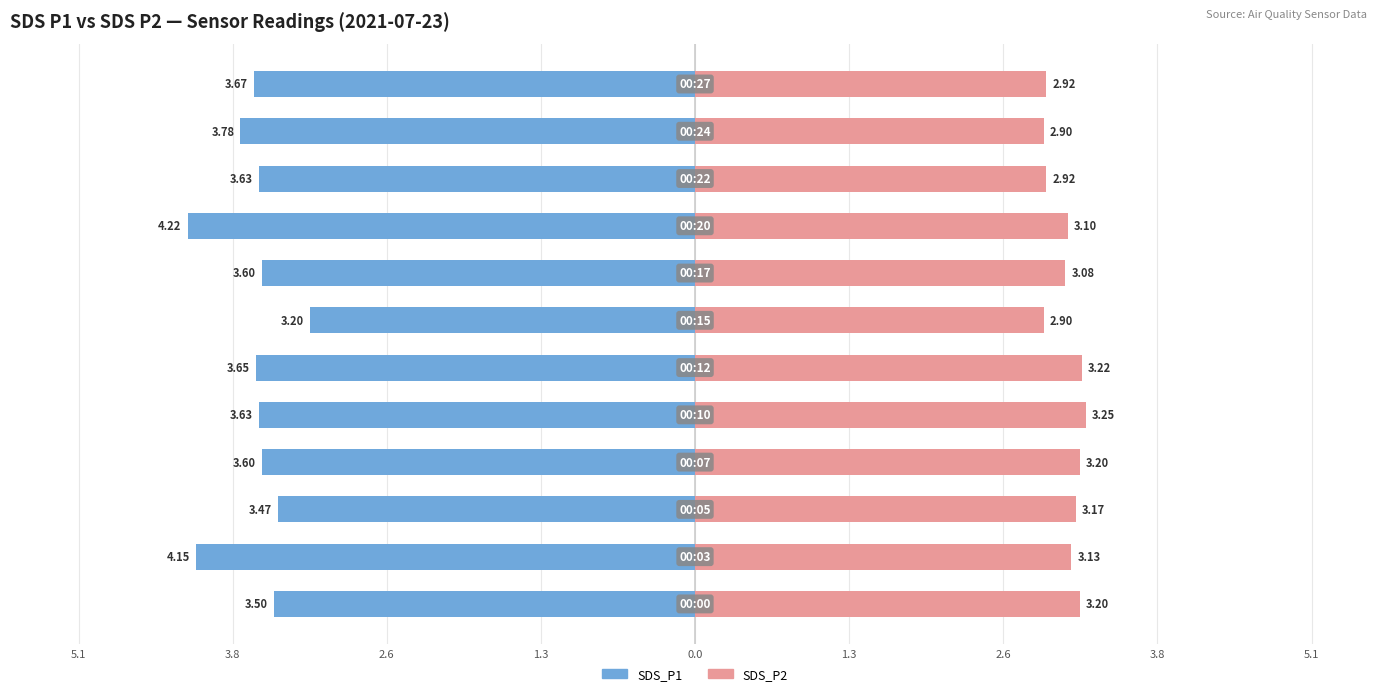

Reading left to right, what are all the values shown in this chart?

SDS_P1: -3.5	-4.2	-3.5	-3.6	-3.6	-3.6	-3.2	-3.6	-4.2	-3.6	-3.8	-3.7
SDS_P2: 3.2	3.1	3.2	3.2	3.2	3.2	2.9	3.1	3.1	2.9	2.9	2.9